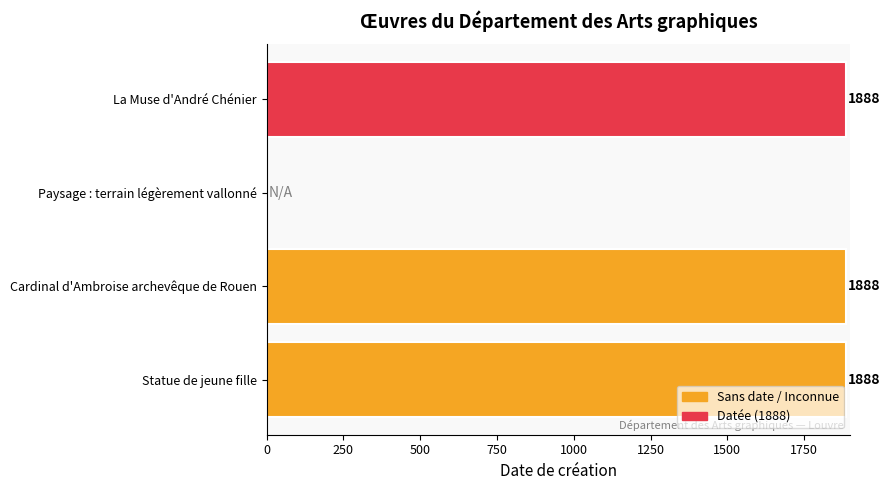

What is the greatest value displayed?

1888